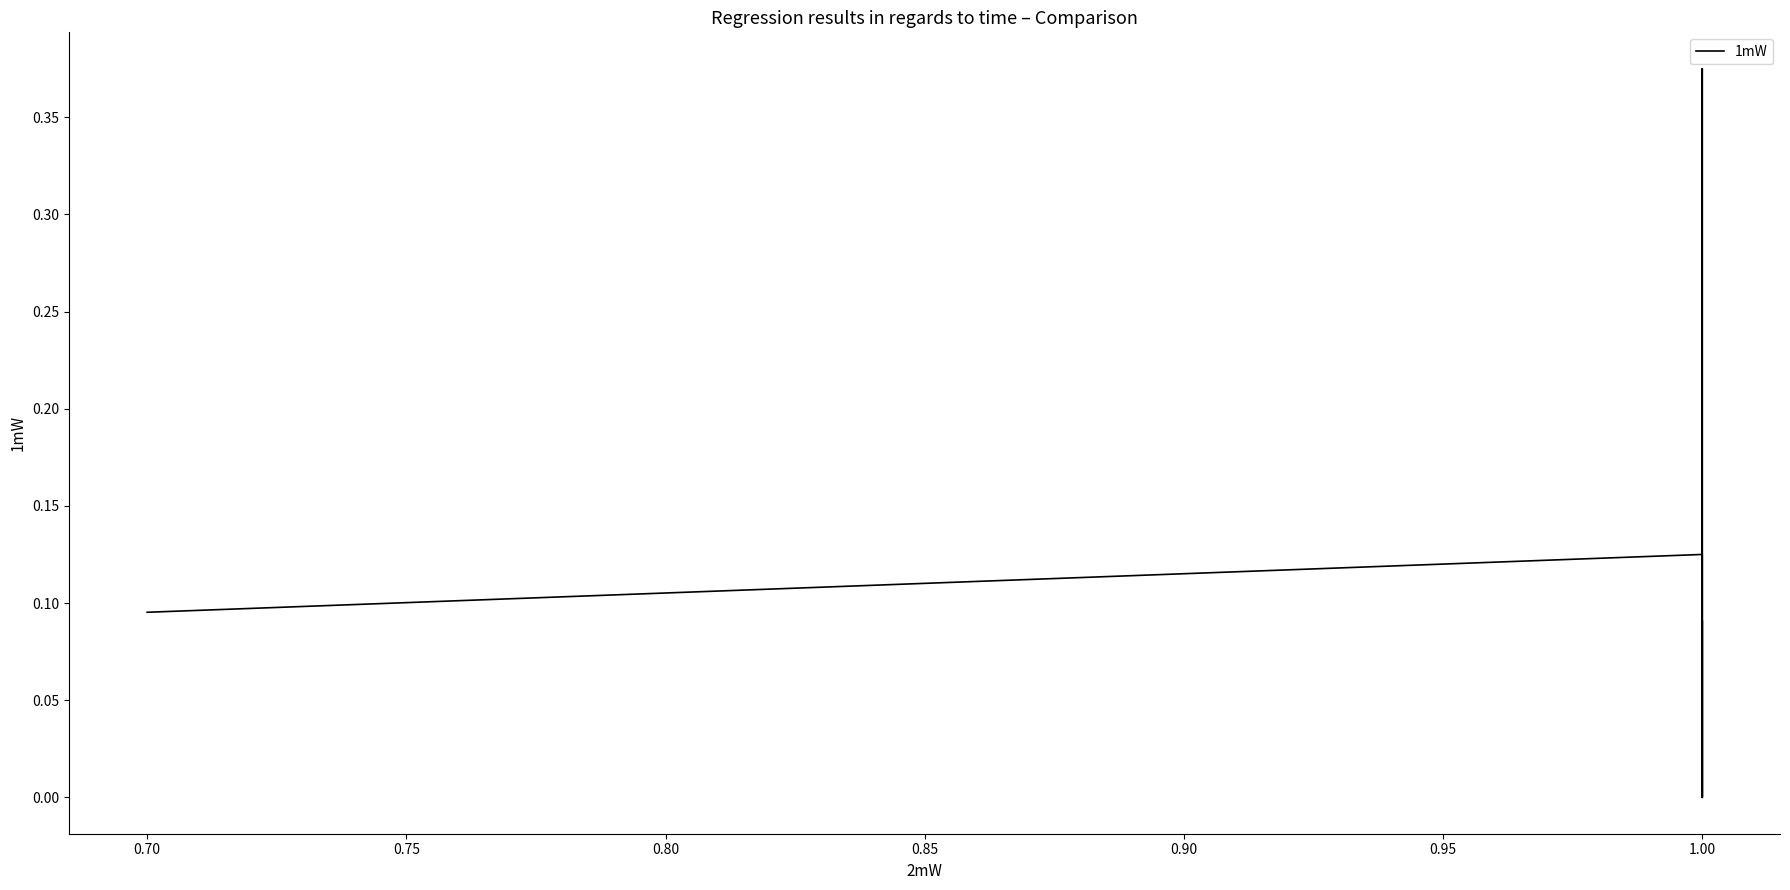

Is it true that the value at 1.00 is -0.2?

False